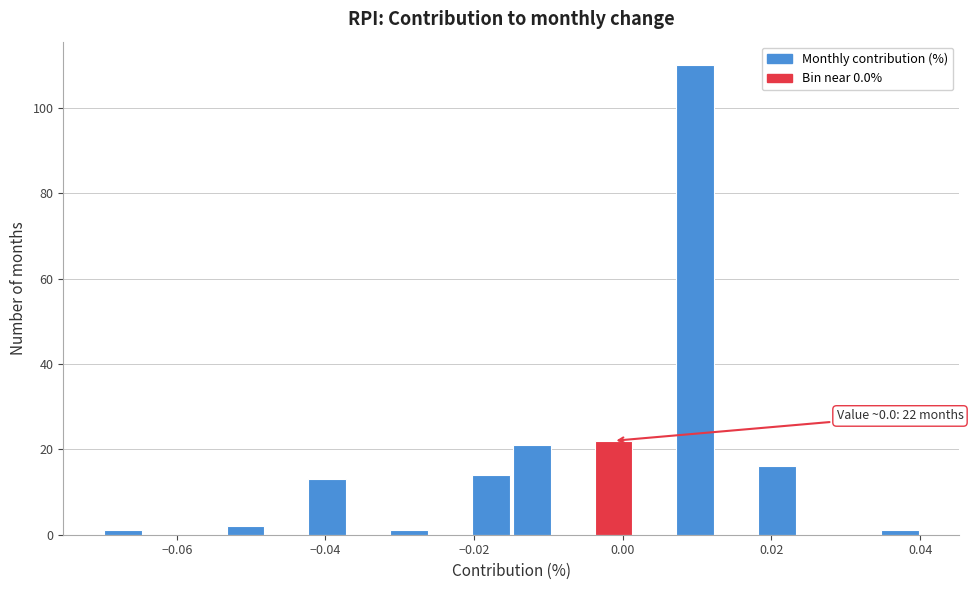

Read against the x-axis, roughly where is the centre of the tallest bar?

0.010